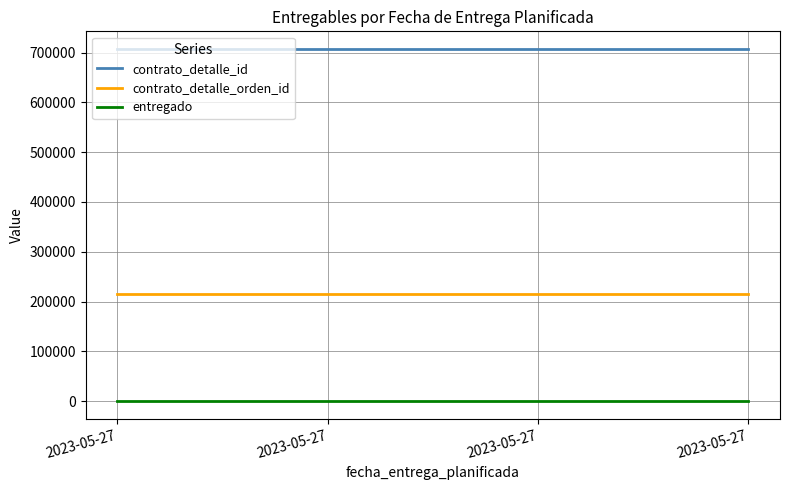

How many lines are shown in the chart?

3